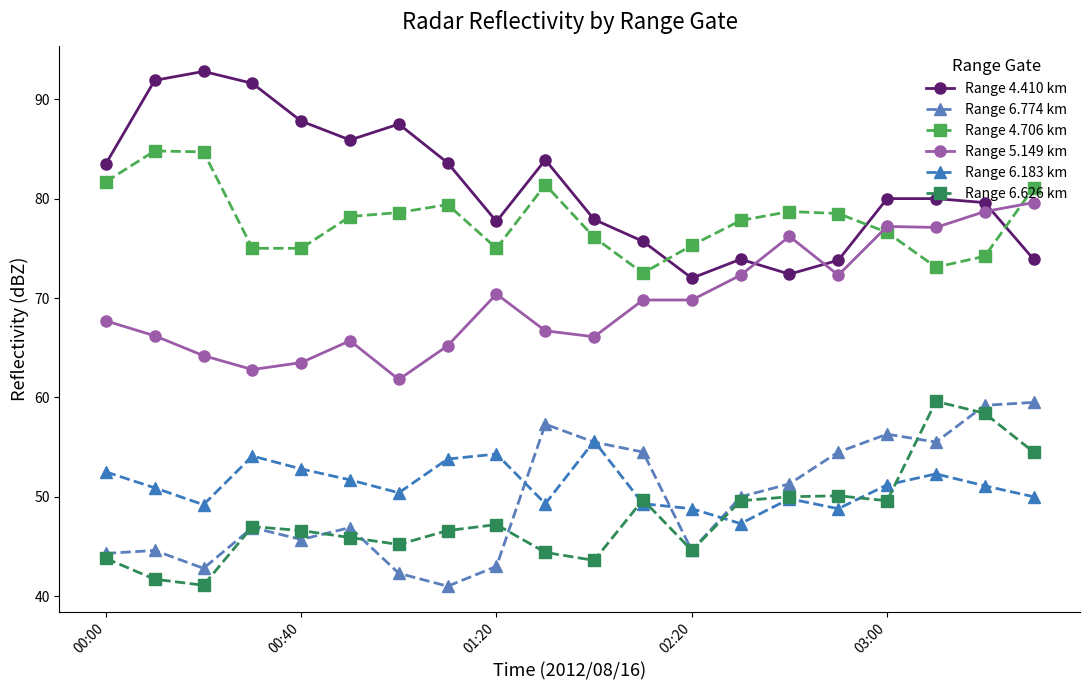

Where is Range 6.774 km nearest to the value 50?

13